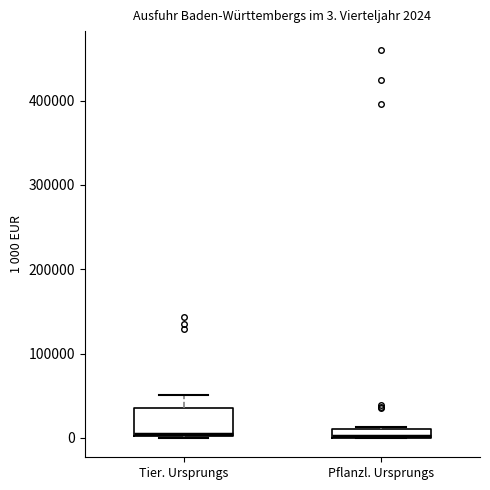

Comparing the boxes themselves (not the whiskers), which one is the tallest?

Tier. Ursprungs